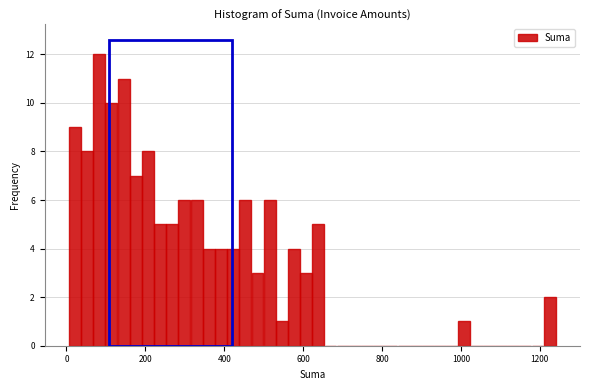

Around what value on the x-axis is the tallest bar? Give the approximate position of its centre, as read against the axis.

80